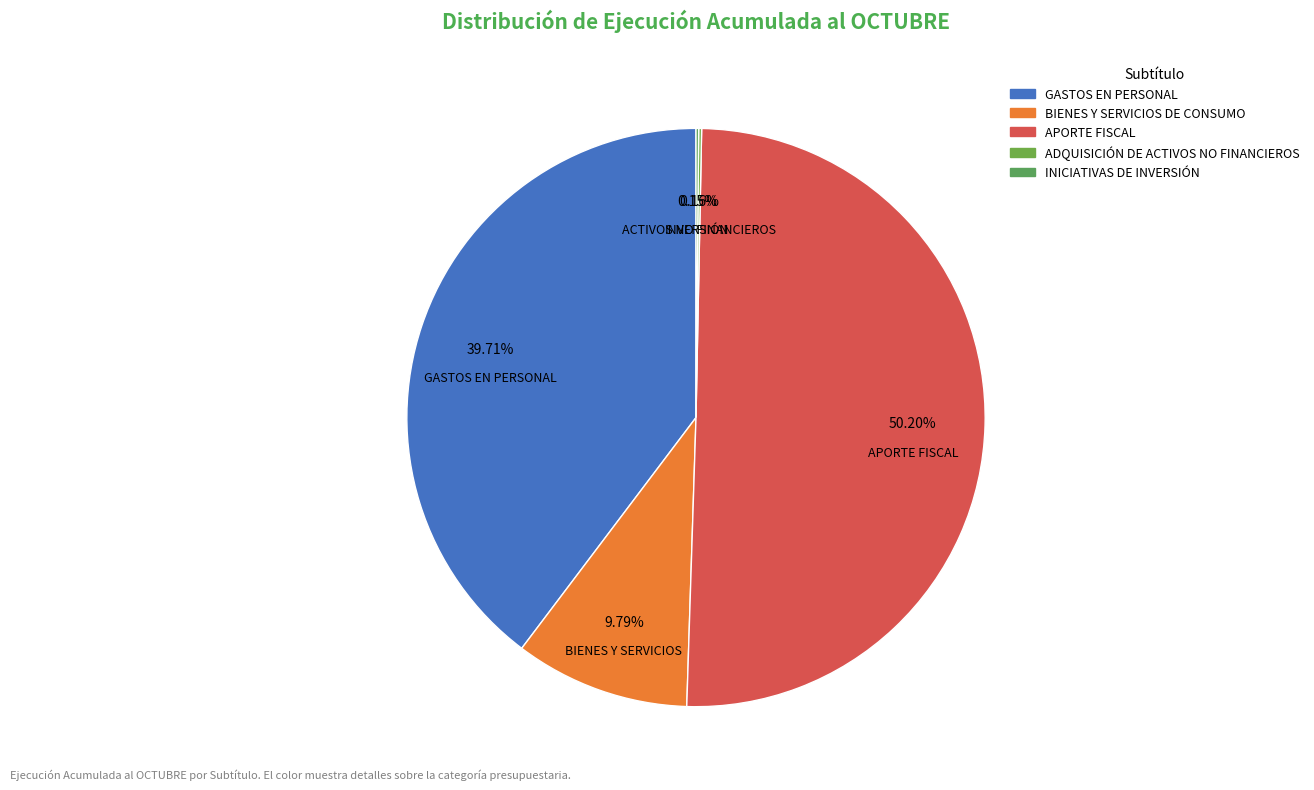

Count the number of slices in the pie.

5